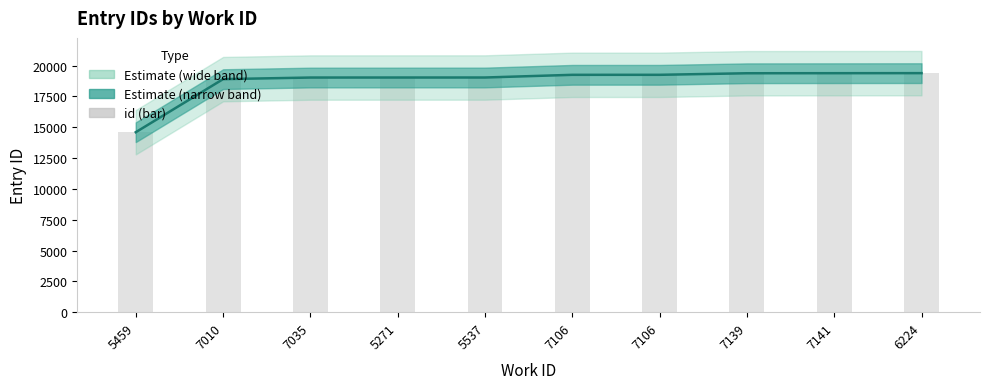

Rank the categories by id (mid) value from lowest to highest.

5459, 7010, 7035, 5271, 5537, 7106, 7106, 7139, 7141, 6224